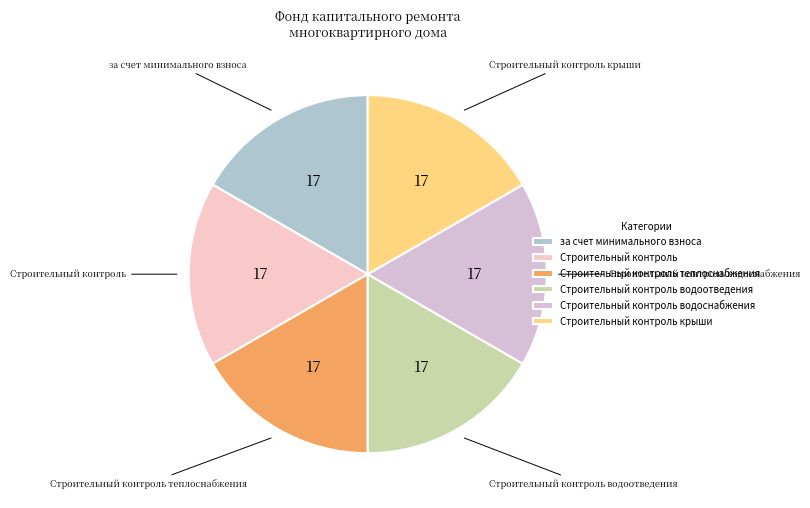

What is the ratio of the value at Строительный контроль to the value at Строительный контроль водоотведения?

1.0